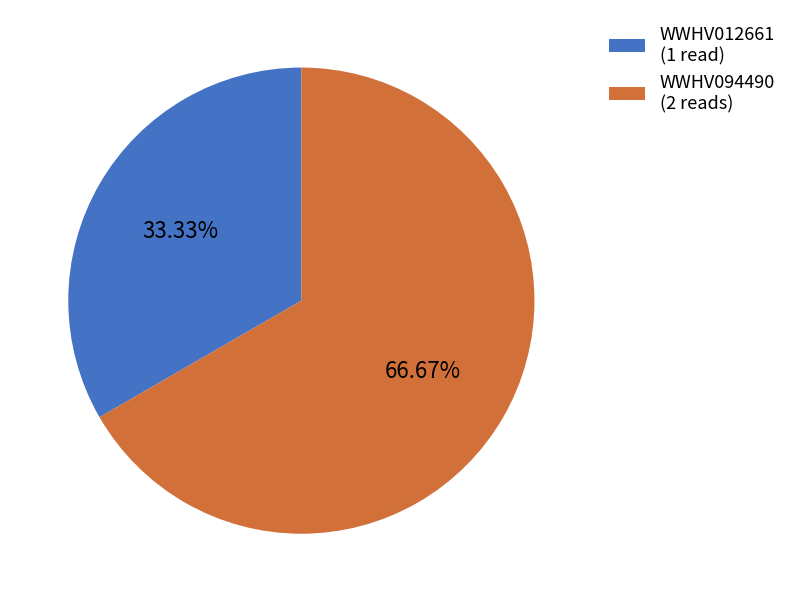

Rank the categories by value from lowest to highest.

WWHV012661, WWHV094490